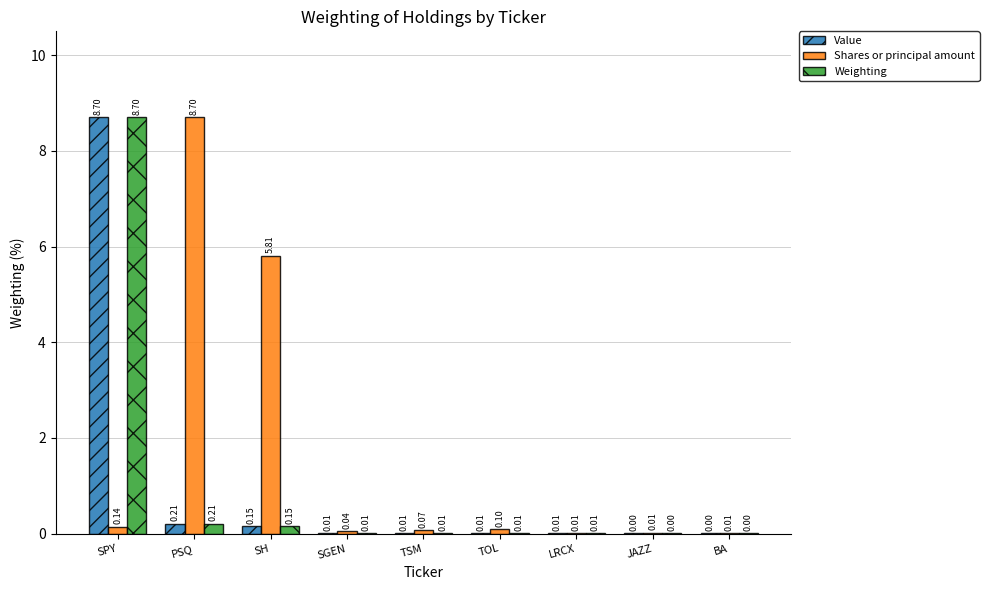

Count the number of data series in this chart.

3